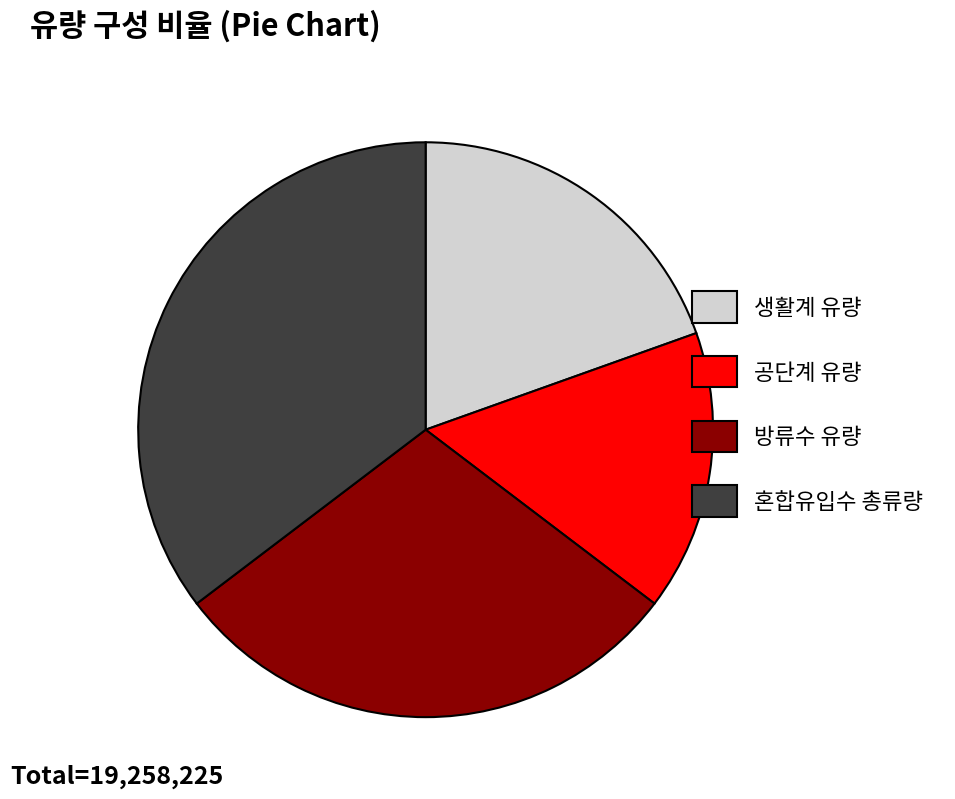

What is the largest slice in the pie chart?

혼합유입수 총류량